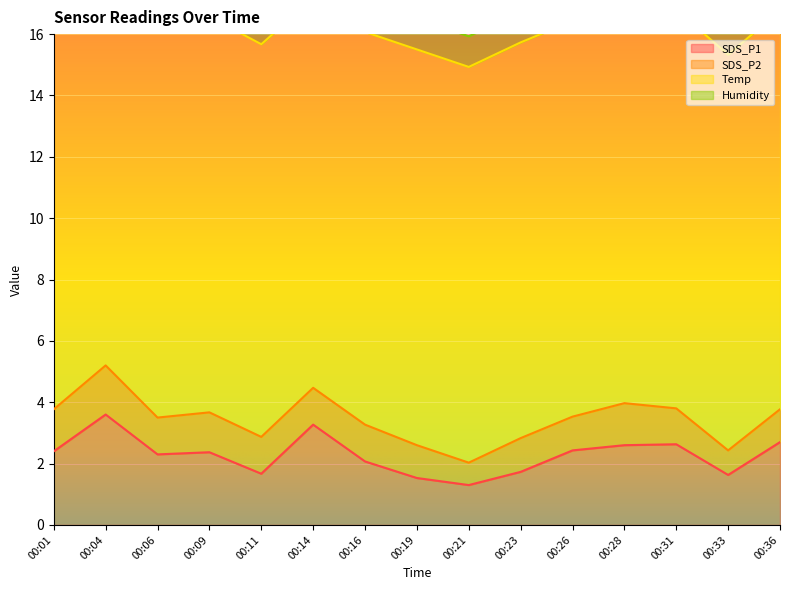

Between 00:16 and 00:11, which is larger?

00:16